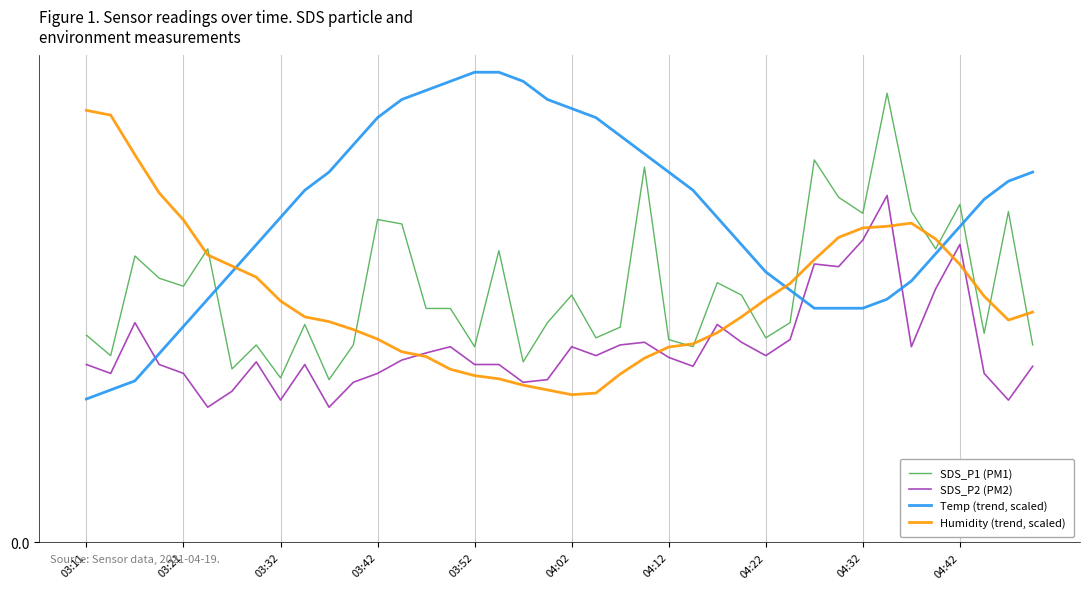

What is the maximum value for Temp (trend, scaled)?

5.3